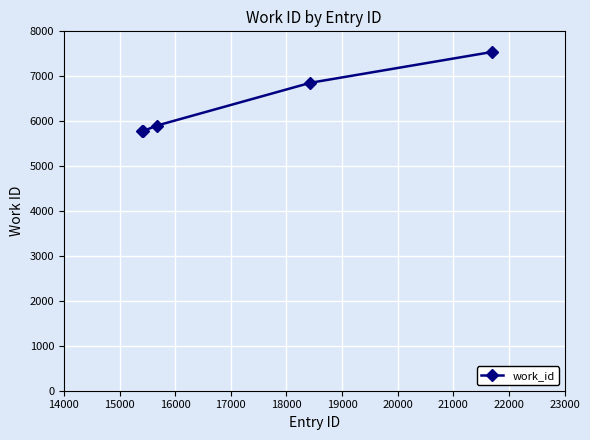

What is the maximum value shown in the chart?

7542